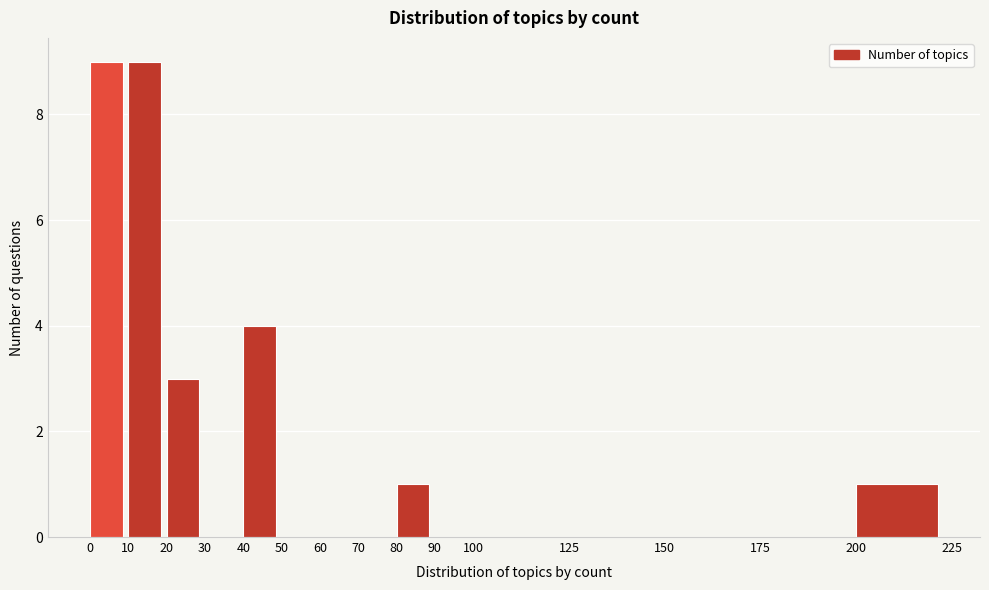

What is the height of the bar covering 80 to 90 on the x-axis? The values are not printed on the chart, so give them approximately, as read against the axis.

1